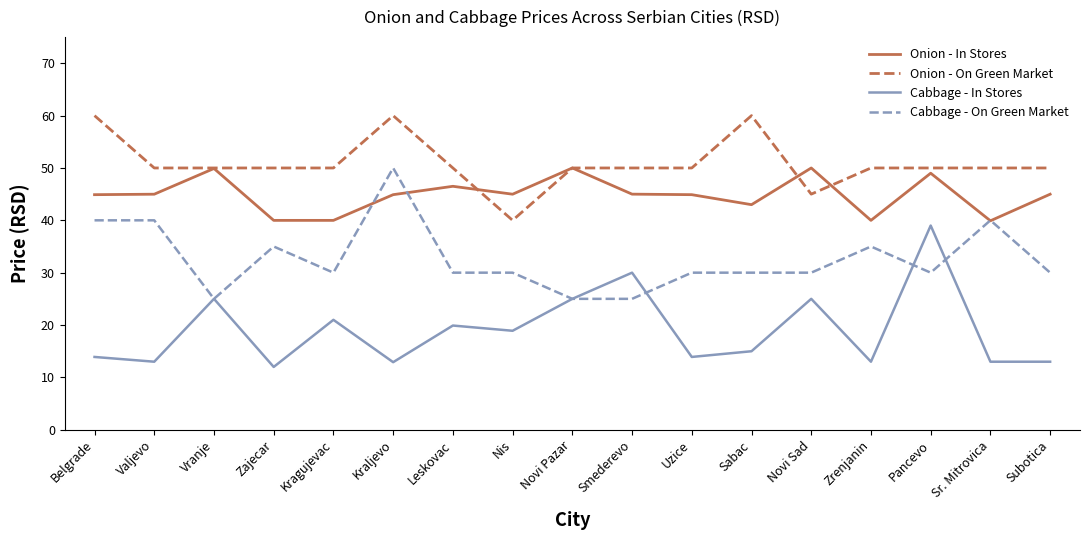

How many categories are shown in the chart?

17